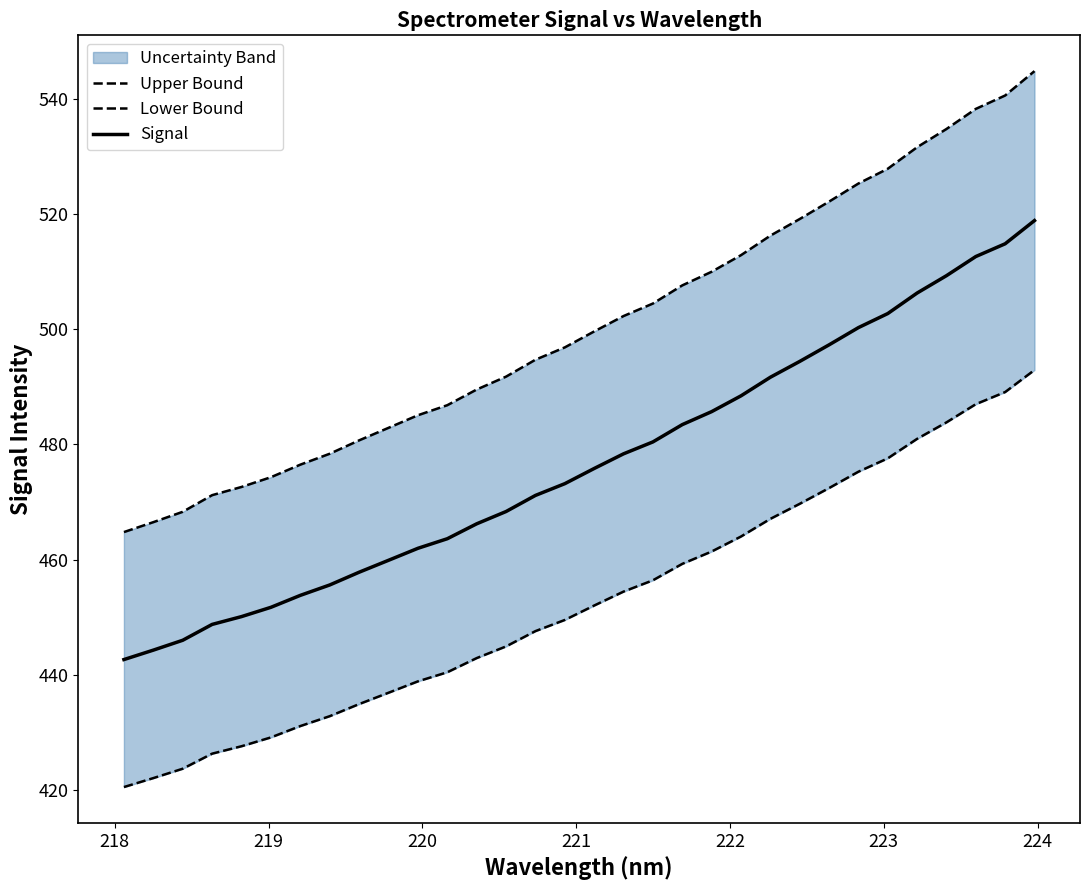

True or false: Lower Bound and Upper Bound cross at least once.

False